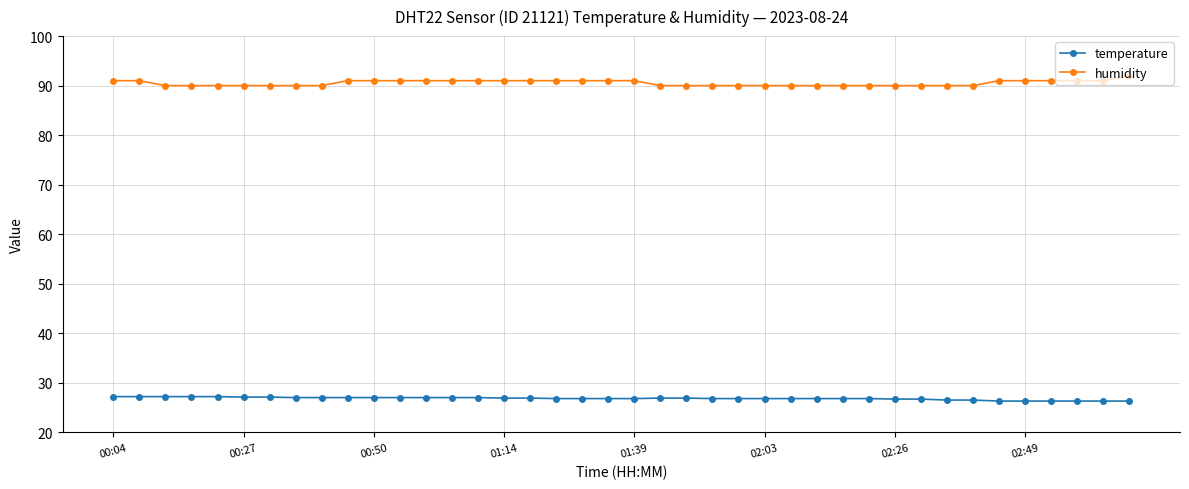

What is the average value of the humidity series?

90.5